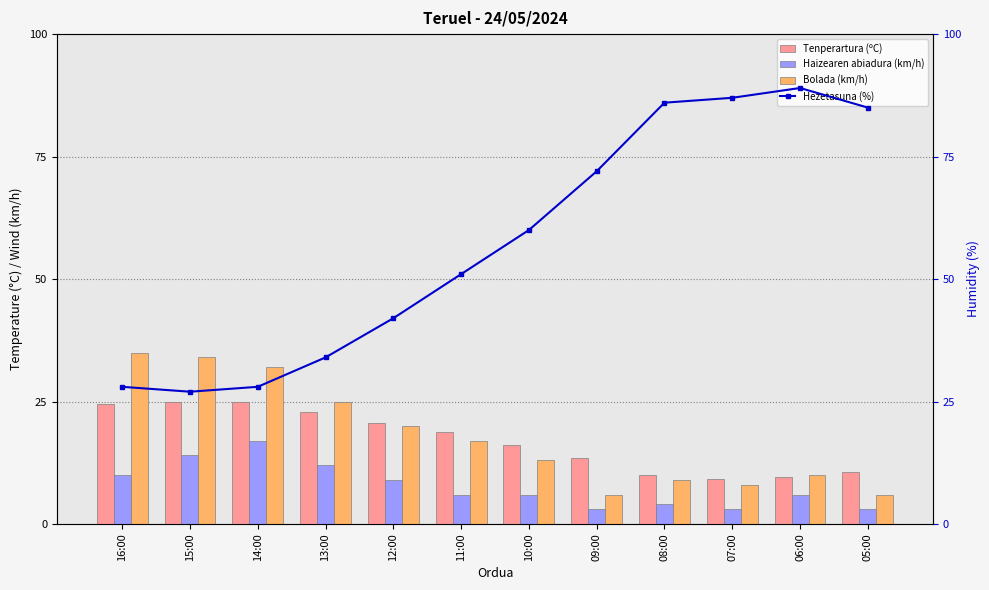

Which series has the widest spread of values?

Hezetasuna (%)